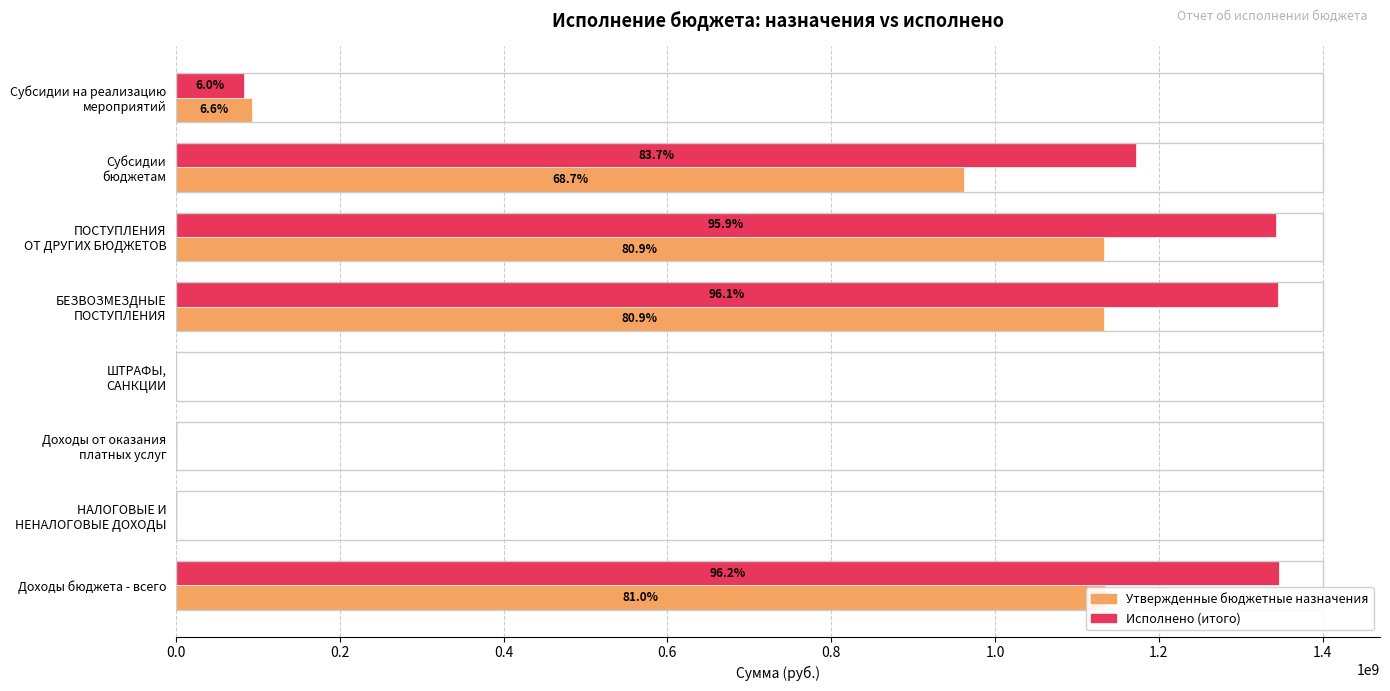

What are all the series names shown in the legend?

Утвержденные бюджетные назначения, Исполнено (итого)